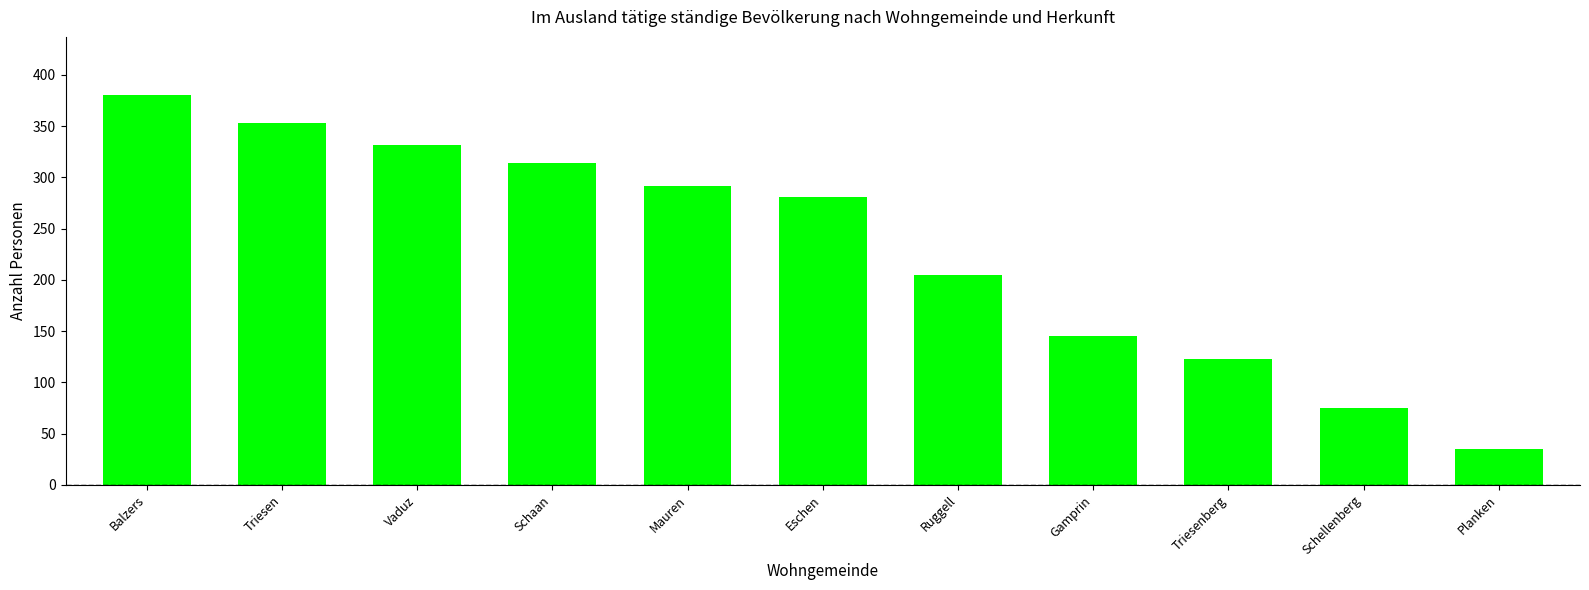

Where is the data nearest to the value 207?

Ruggell